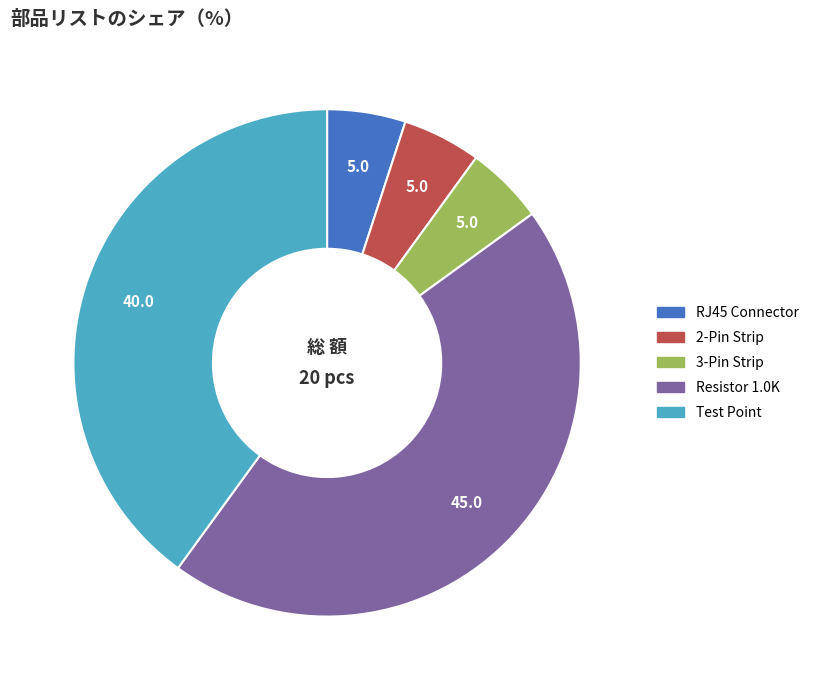

Is there a majority slice in this chart?

No